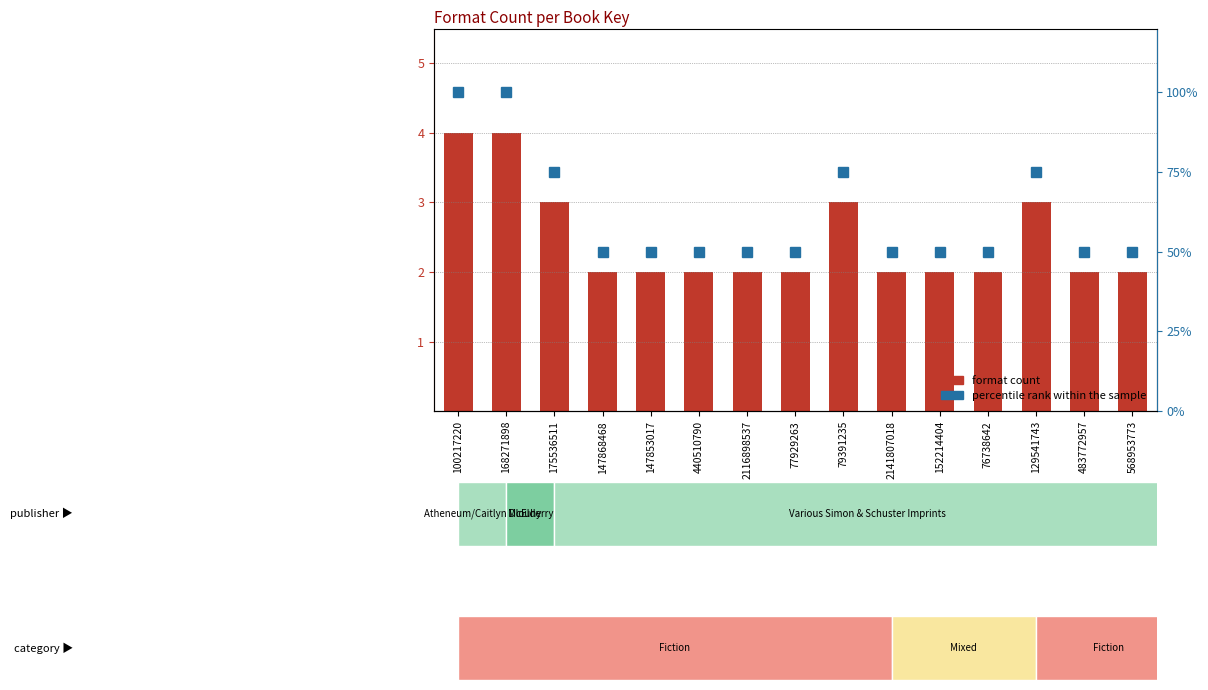

Which series has the widest spread of values?

percentile rank within the sample